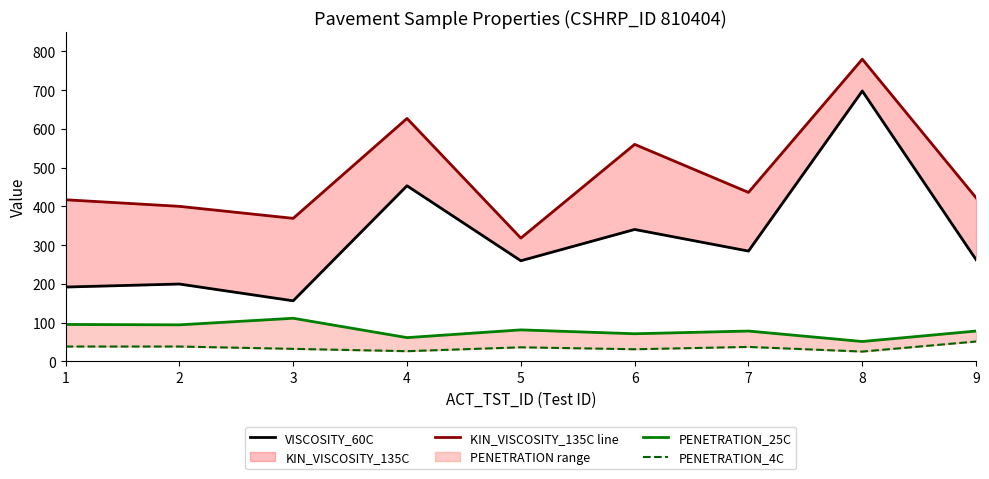

What is the average value of the PENETRATION_25C series?

80.0